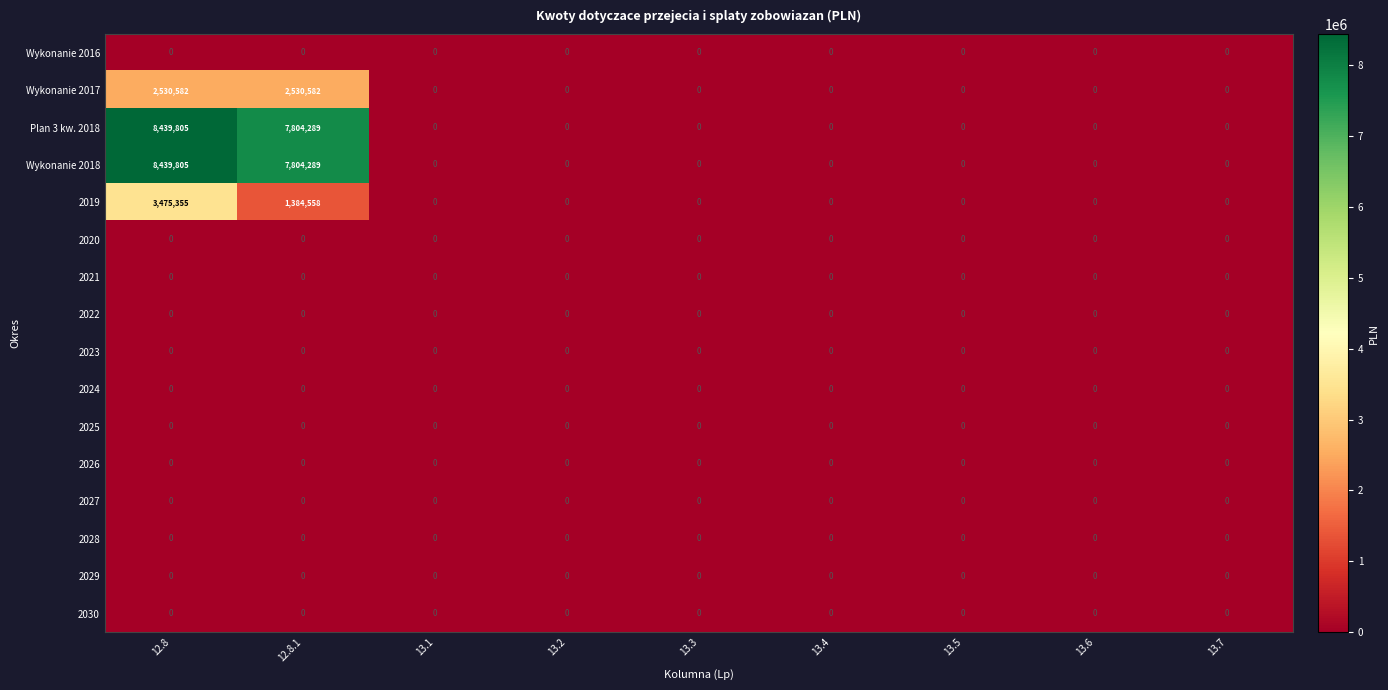

Where is 2019 nearest to the value 1737677?

12.8.1